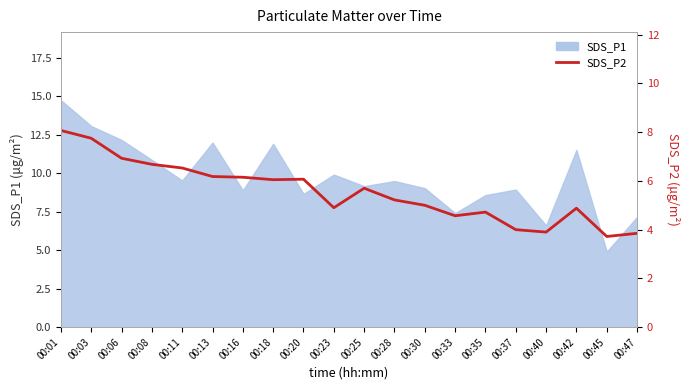

Where does the data first go above 5?

00:01